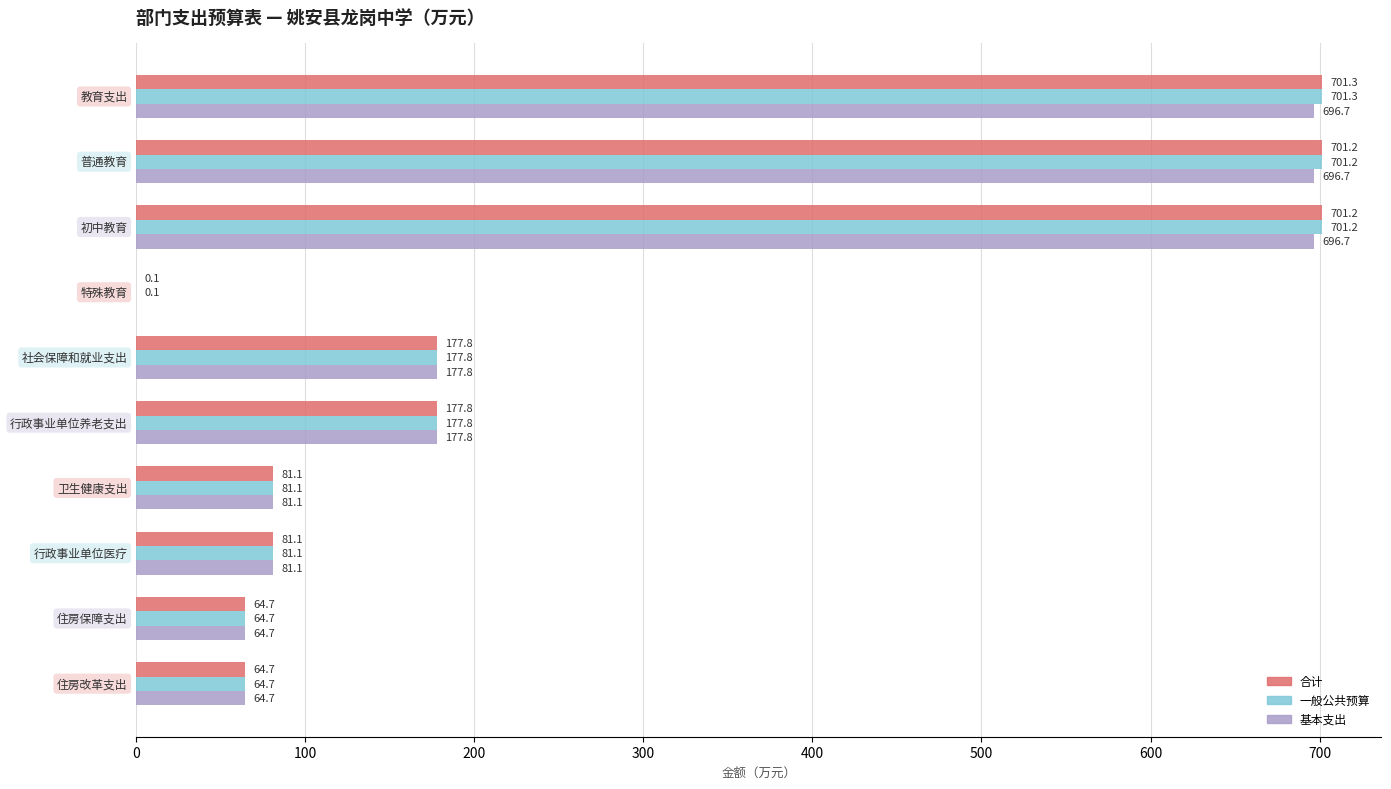

What is the sum of all 基本支出 values?

2737.3